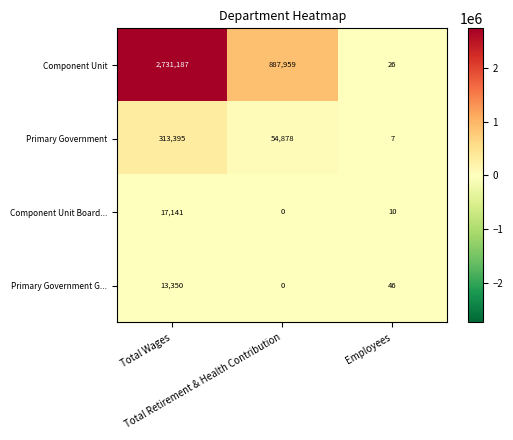

Count the number of categories in the chart.

3